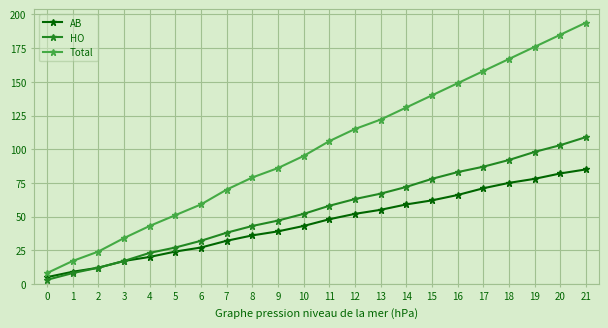

How many data points in HO are less than 58?

11